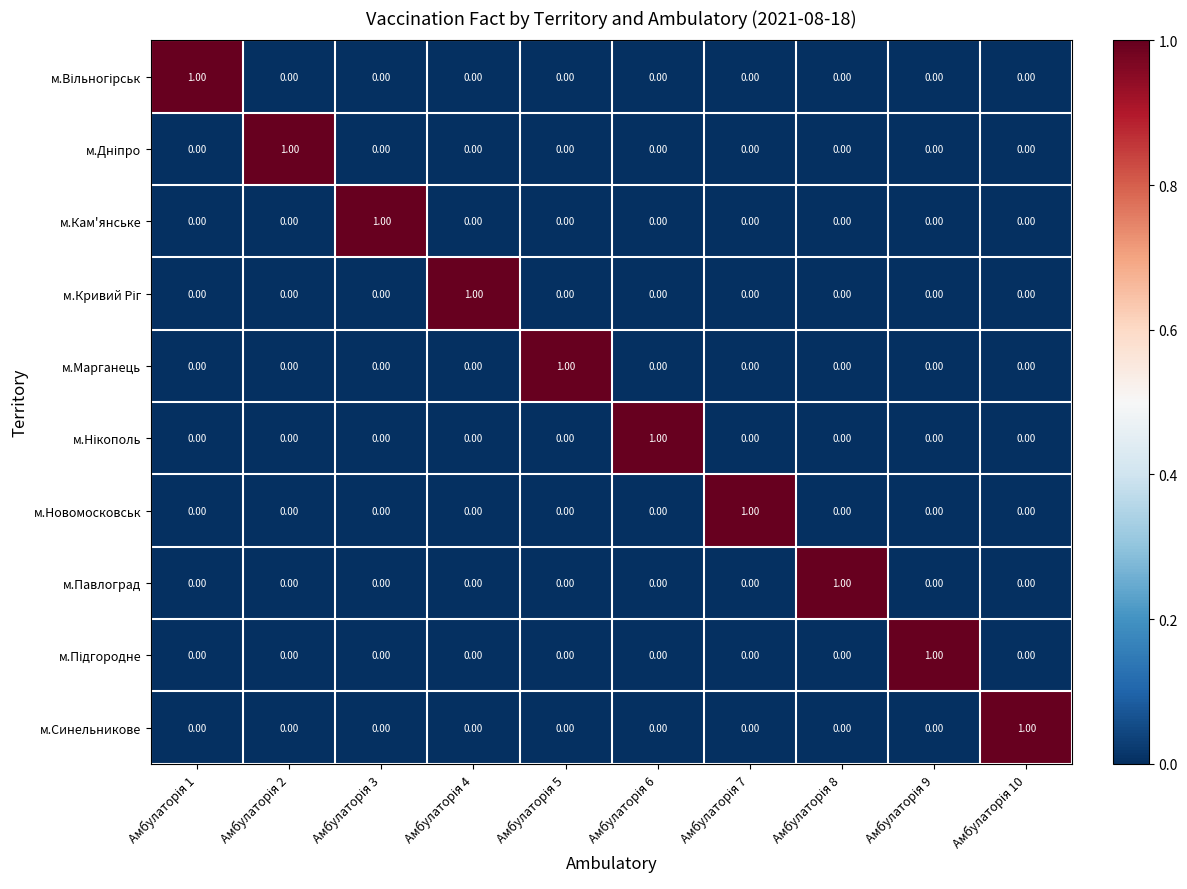

Count the number of data series in this chart.

10